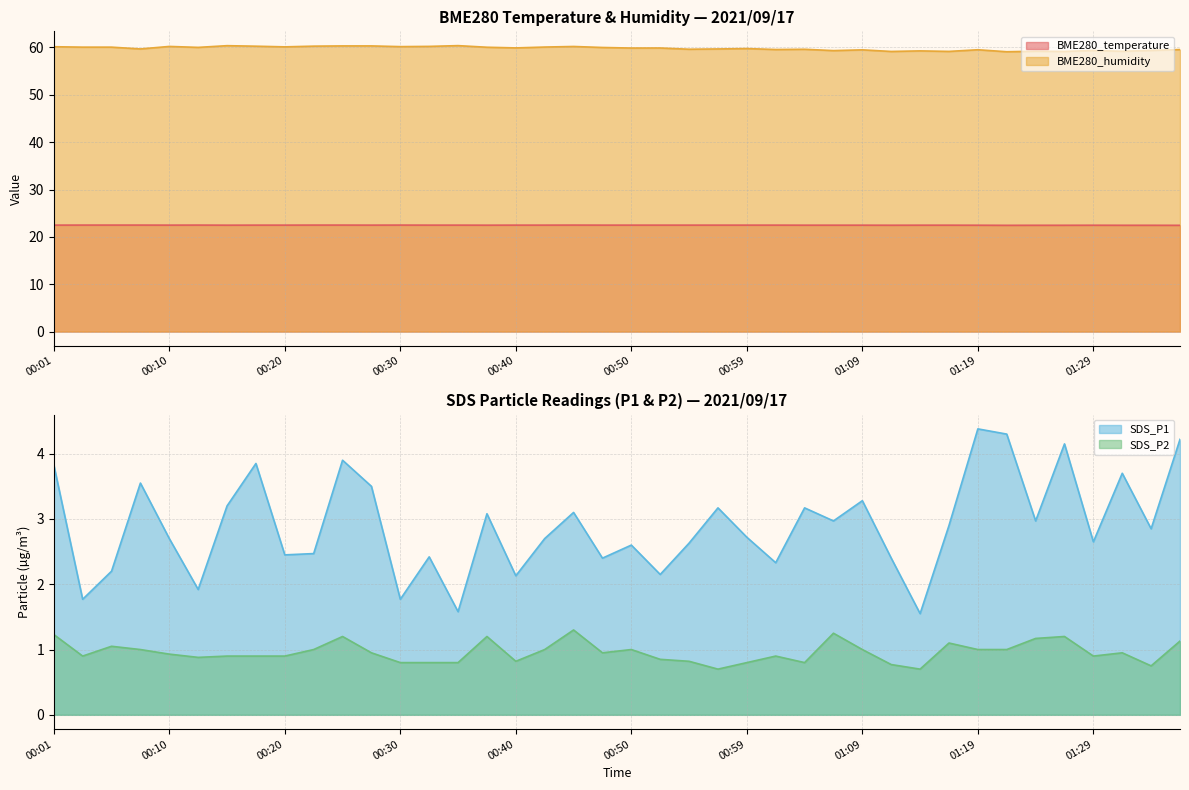

The SDS_P1 series shows 1.9 at 01:22. True or false?

False